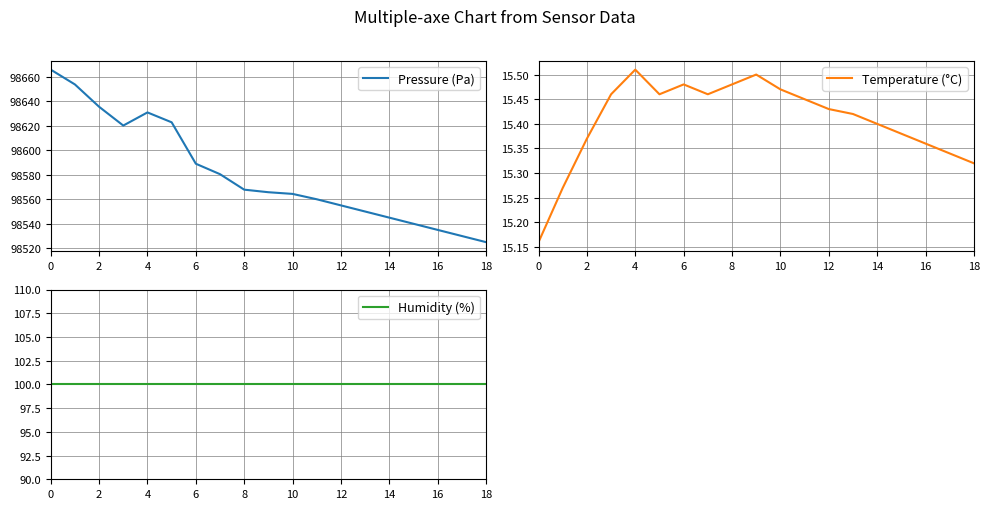

Which series has the widest spread of values?

Pressure (Pa)